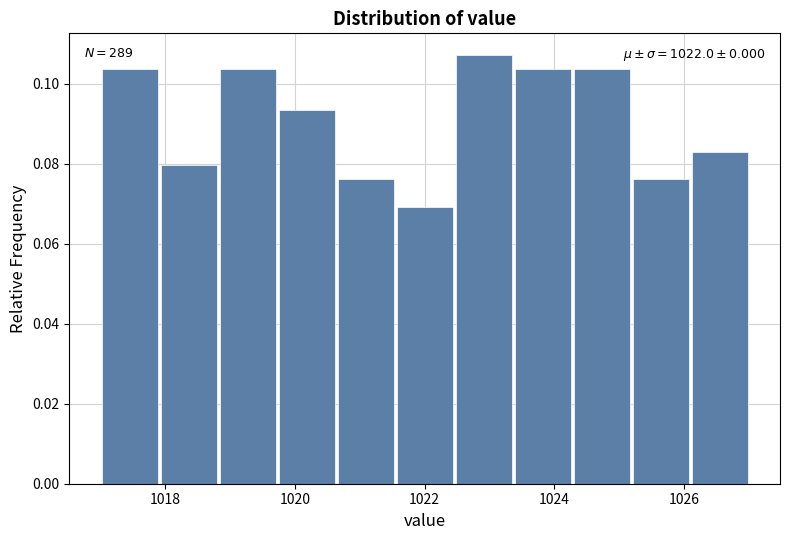

Over which range of the x-axis is the bar tallest?

1022.4 to 1023.4